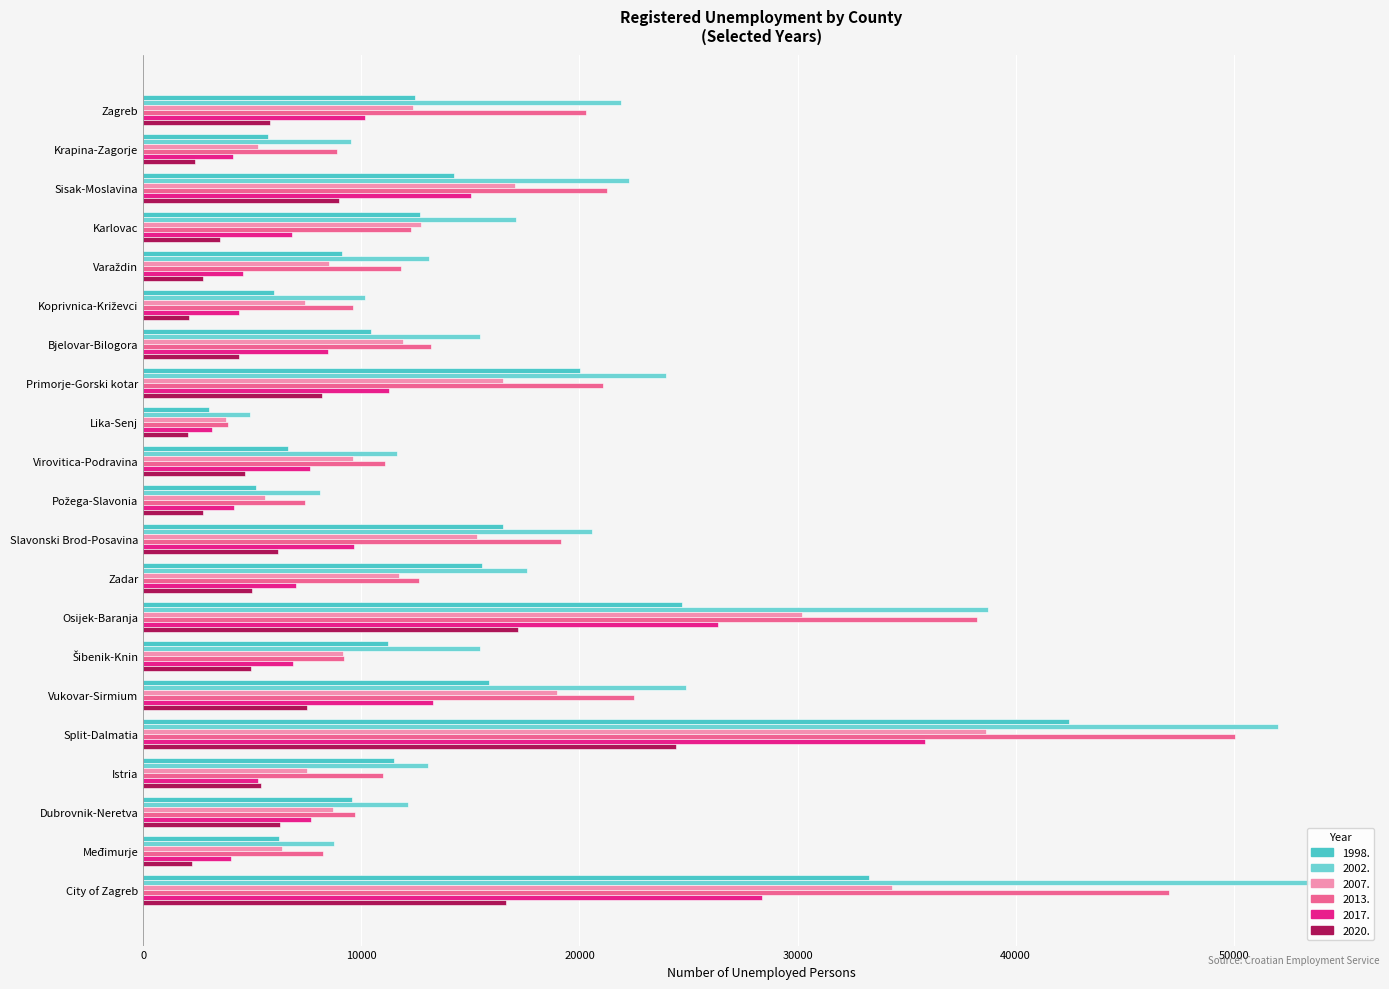

At which category is the sum across all series the highest?

Split-Dalmatia